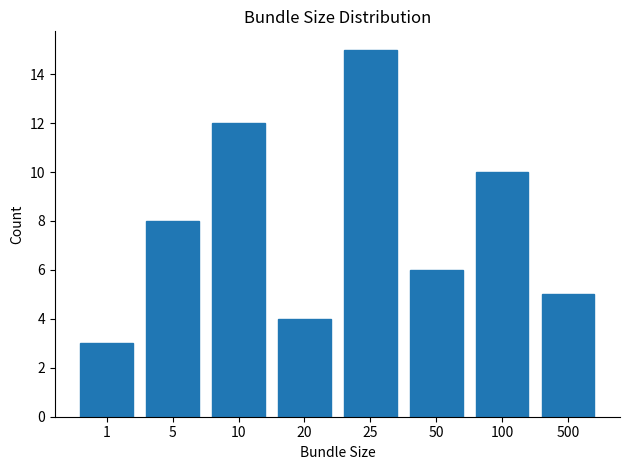

How many series are shown in this chart?

1